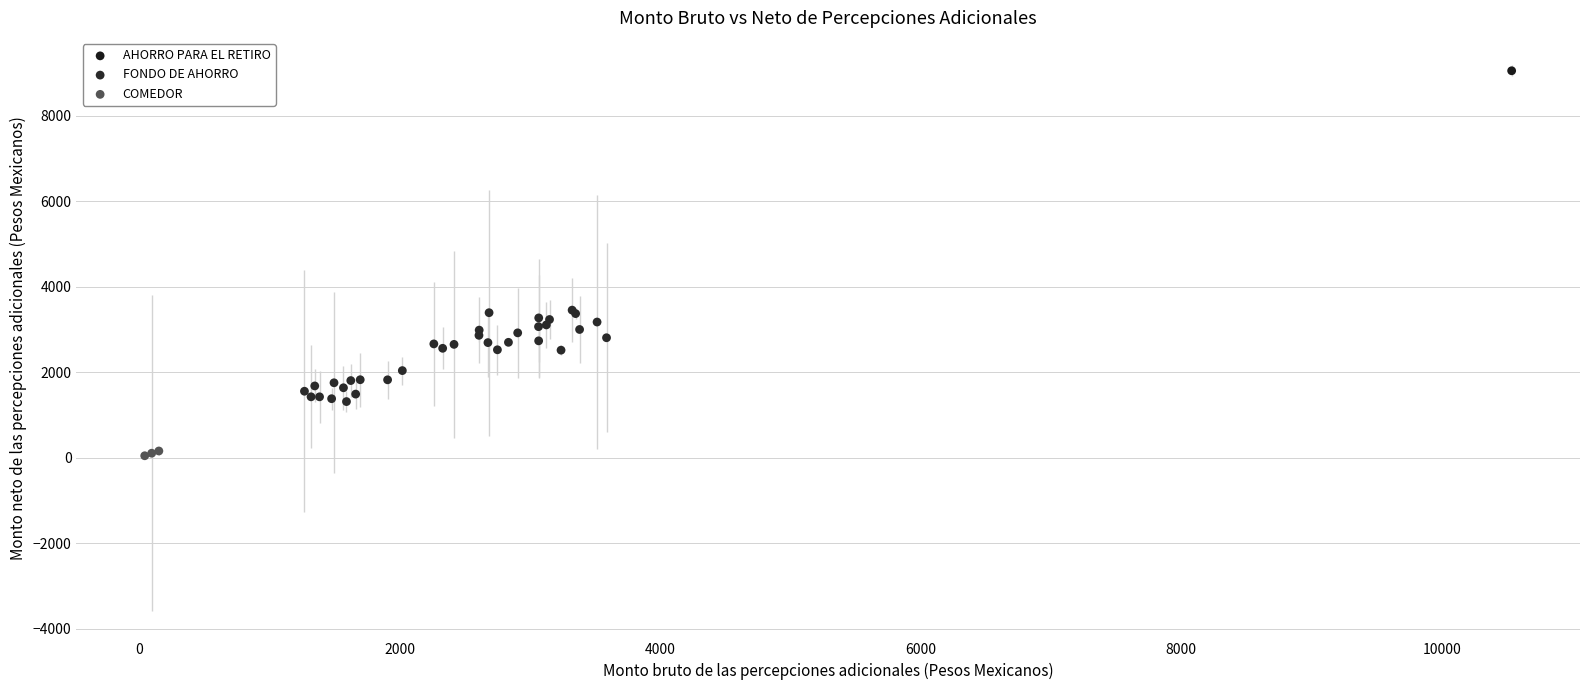

Which series contains the lowest Y value?

COMEDOR